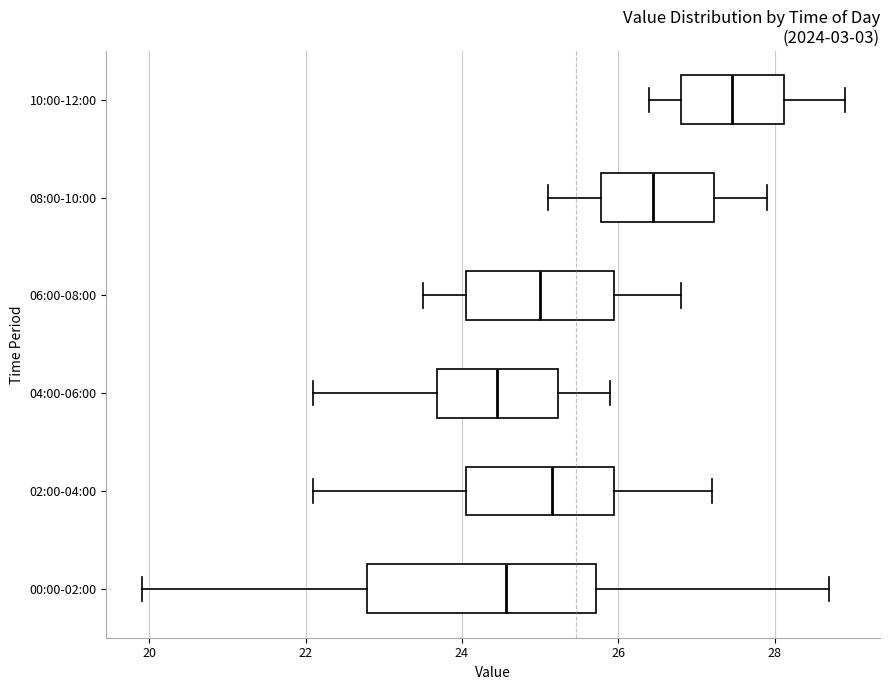

Where is the right edge of the box for 00:00-02:00 on the x-axis? The values are not printed on the chart, so give them approximately, as read against the axis.

25.8